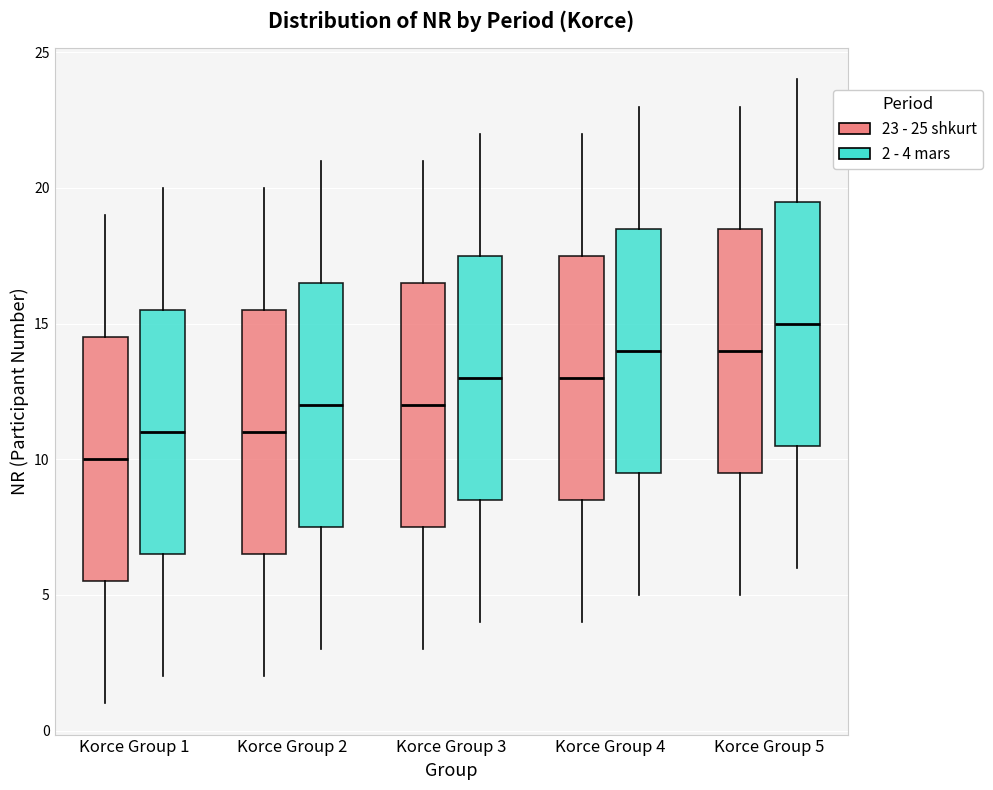

Which box has the lowest median line?

Korce Group 1 (23 - 25 shkurt)